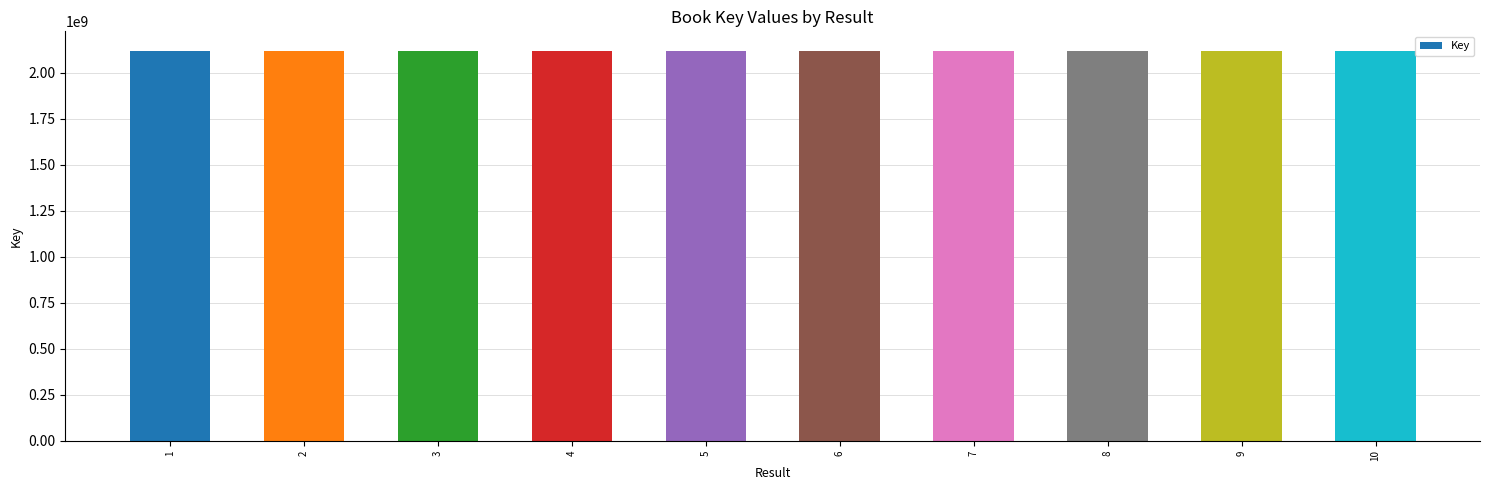

Are the bars grouped side by side (vs. stacked)?

No